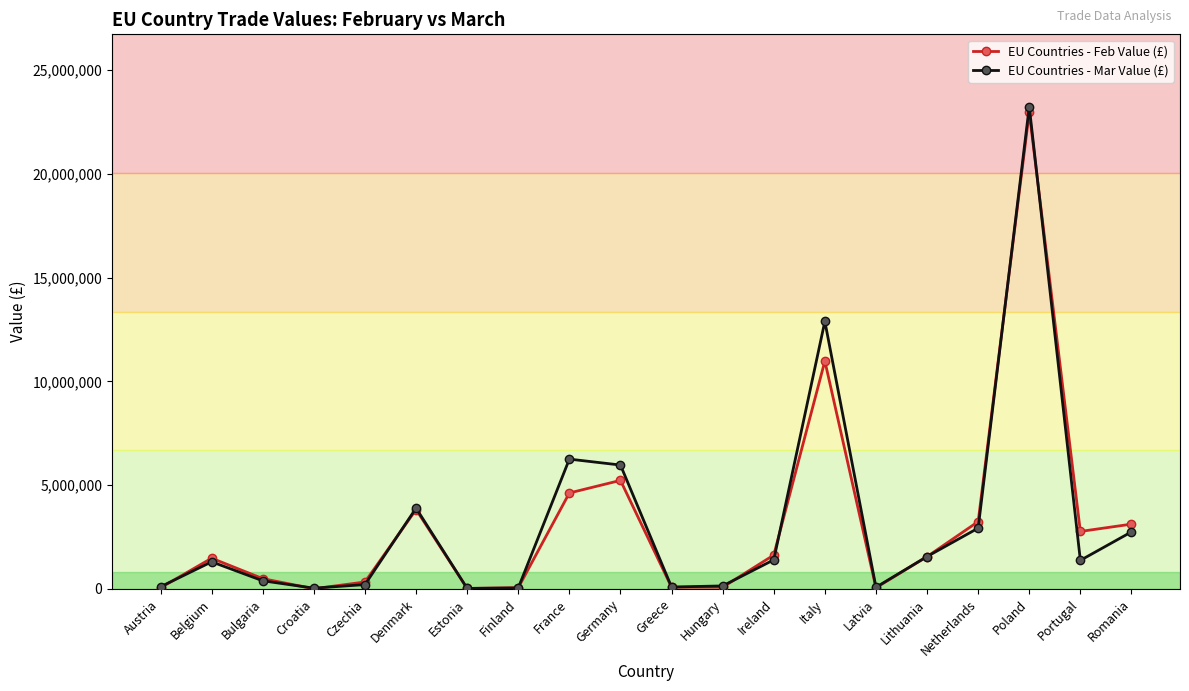

Which series ends up on top after the final intersection of EU Countries - Mar Value (£) and EU Countries - Feb Value (£)?

EU Countries - Feb Value (£)